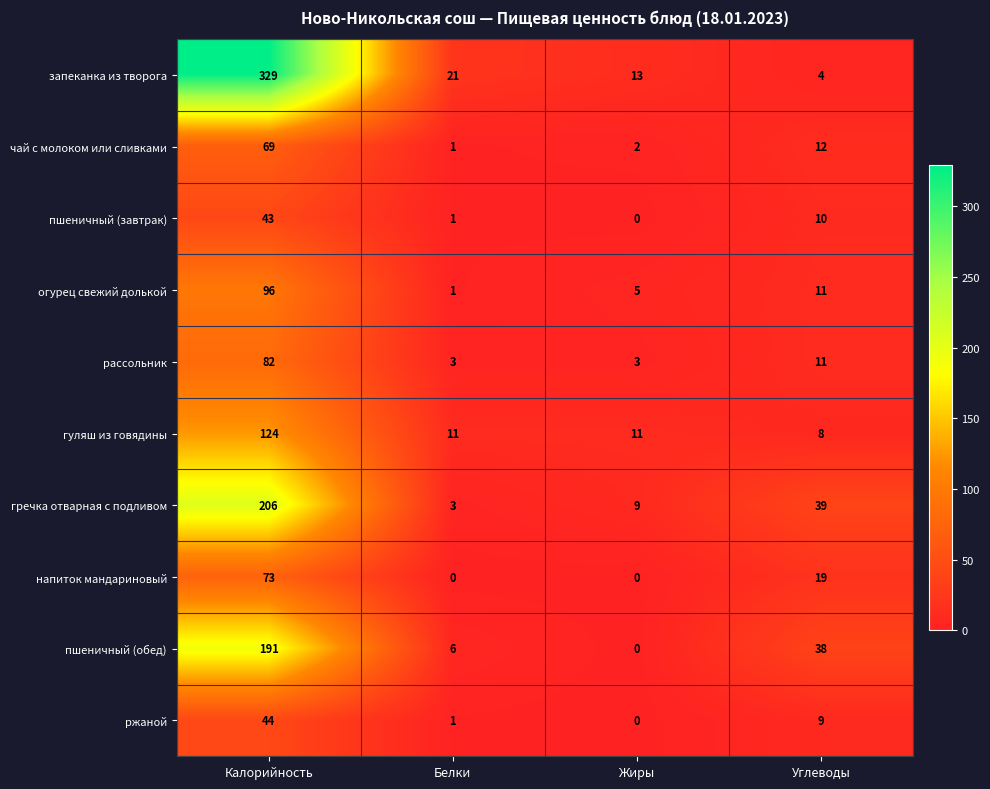

Where is чай с молоком или сливками nearest to the value 35?

Углеводы